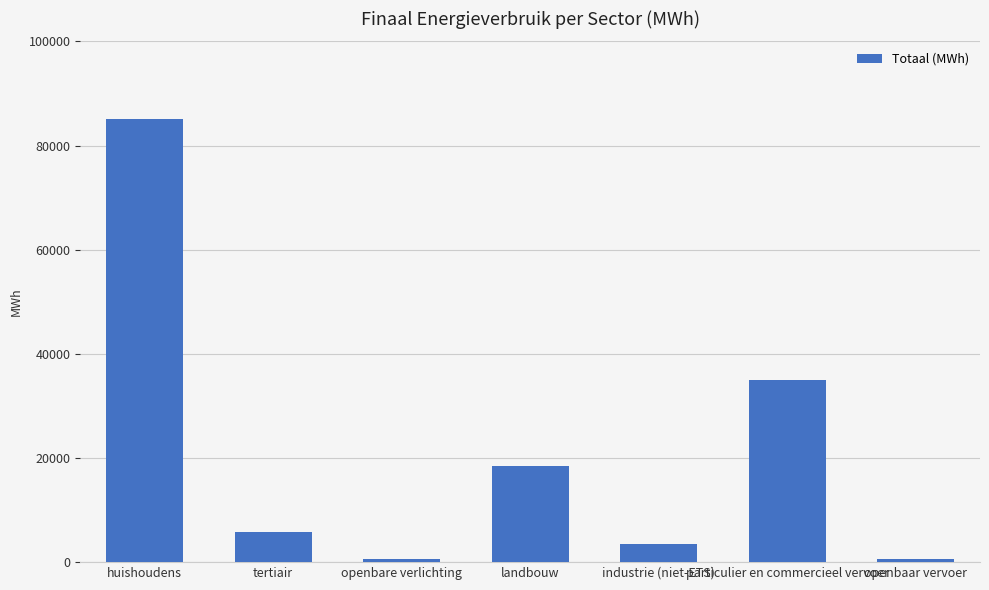

Approximately how many times larger is the value at huishoudens compared to particulier en commercieel vervoer?

2.4